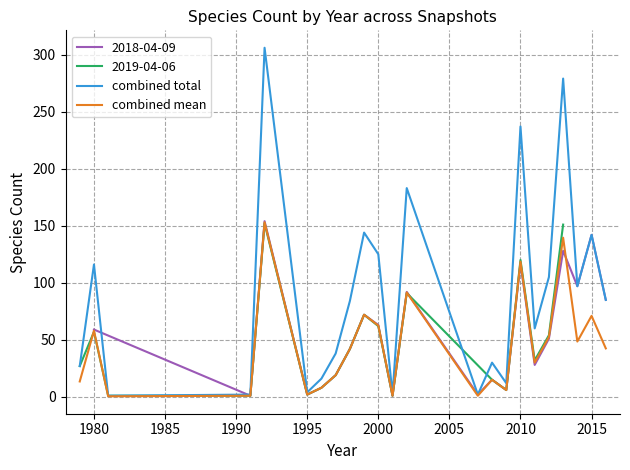

What is the highest value of the combined mean series?

153.0